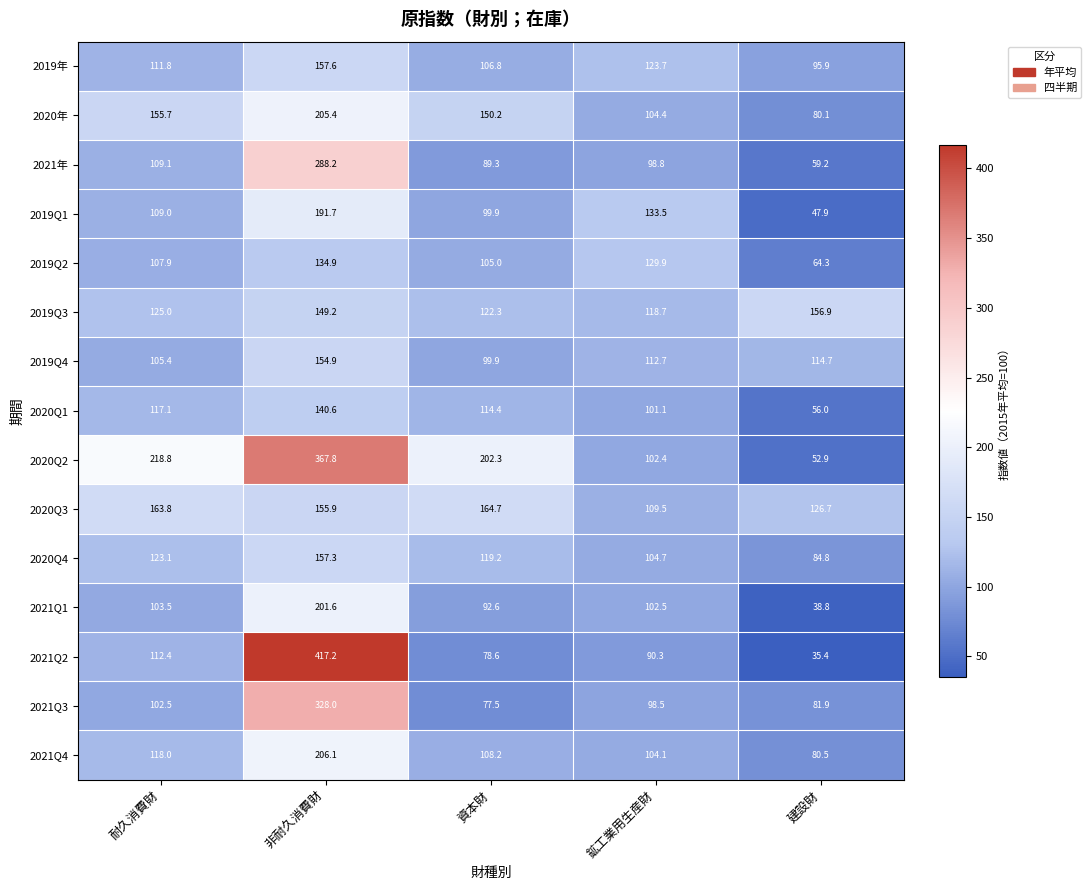

At which category is the sum across all series the highest?

非耐久消費財